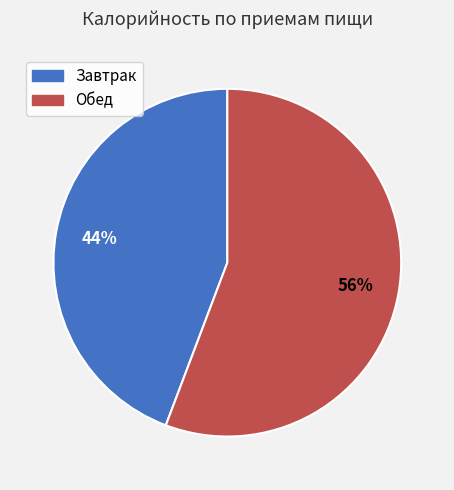

Is there a majority slice in this chart?

Yes